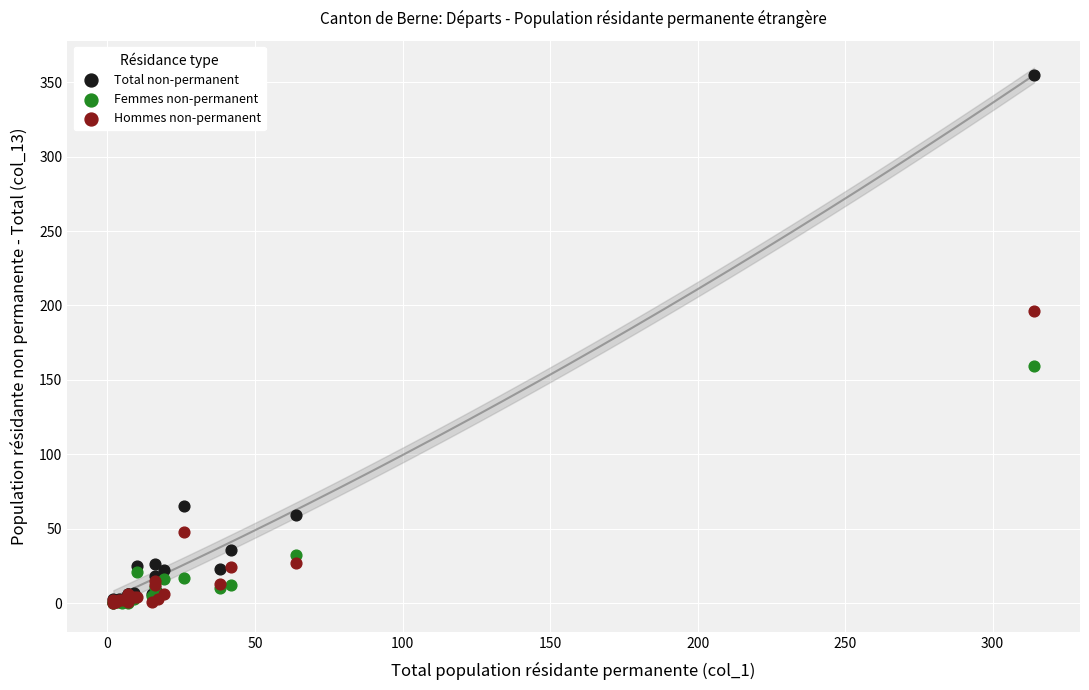

In the Hommes non-permanent series, what Y value is closest to 98?

48